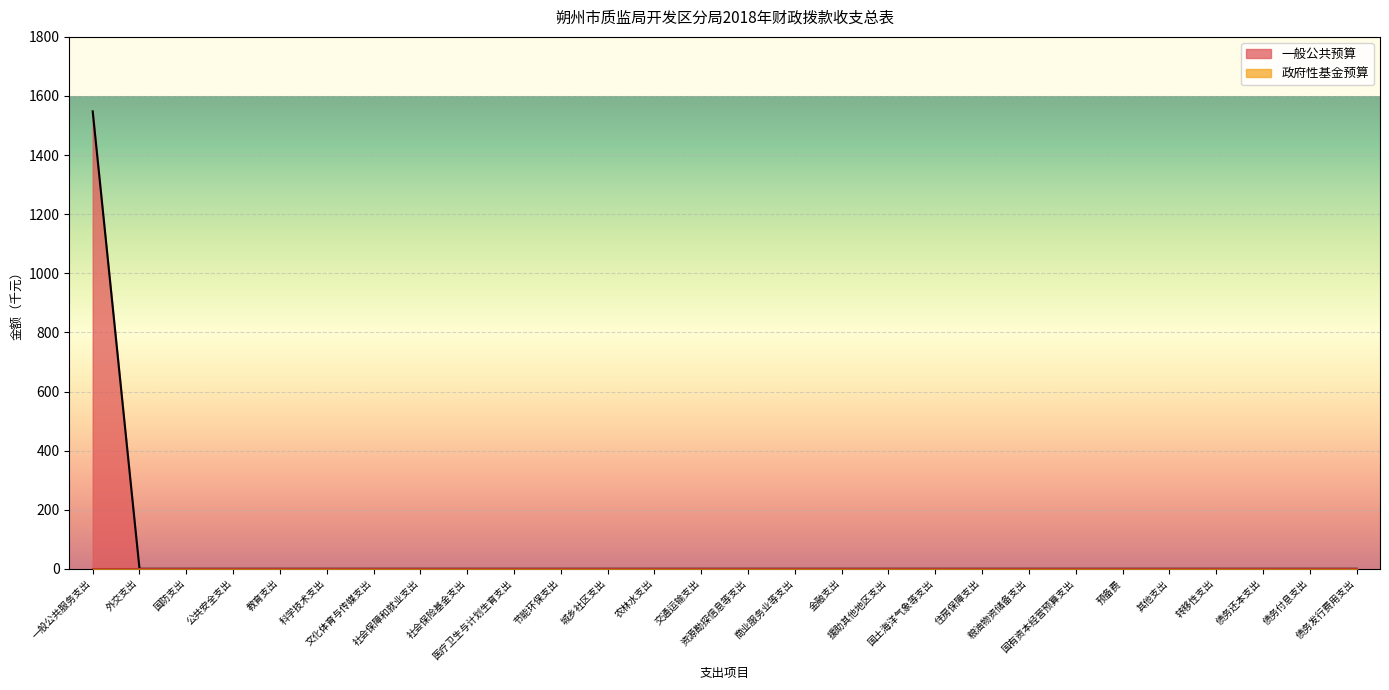

Reading right to left, list all the values displayed in this chart.

0	0	0	0	0	0	0	0	0	0	0	0	0	0	0	0	0	0	0	0	0	0	0	0	0	0	0	1548